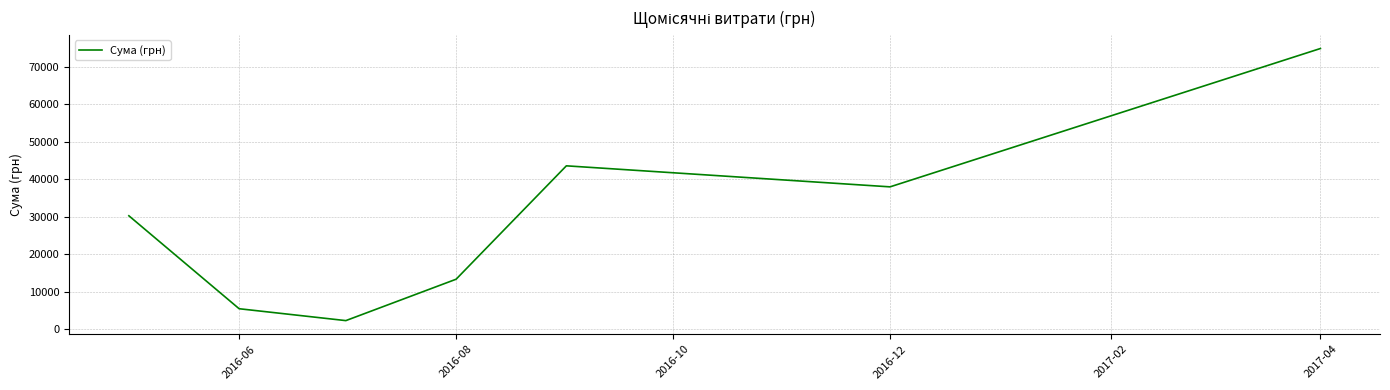

What is the difference between the second highest and second lowest values?

38082.3